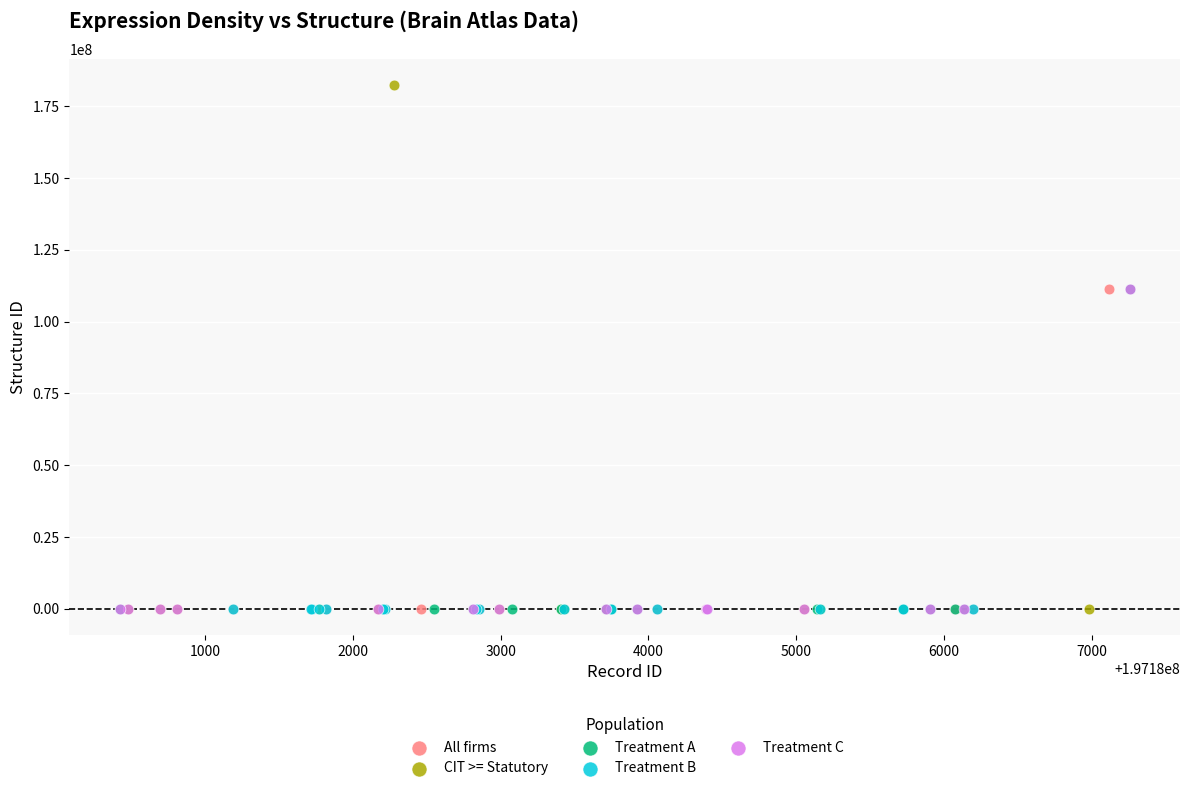

What are all the series names shown in the legend?

All firms, CIT >= Statutory, Treatment A, Treatment B, Treatment C